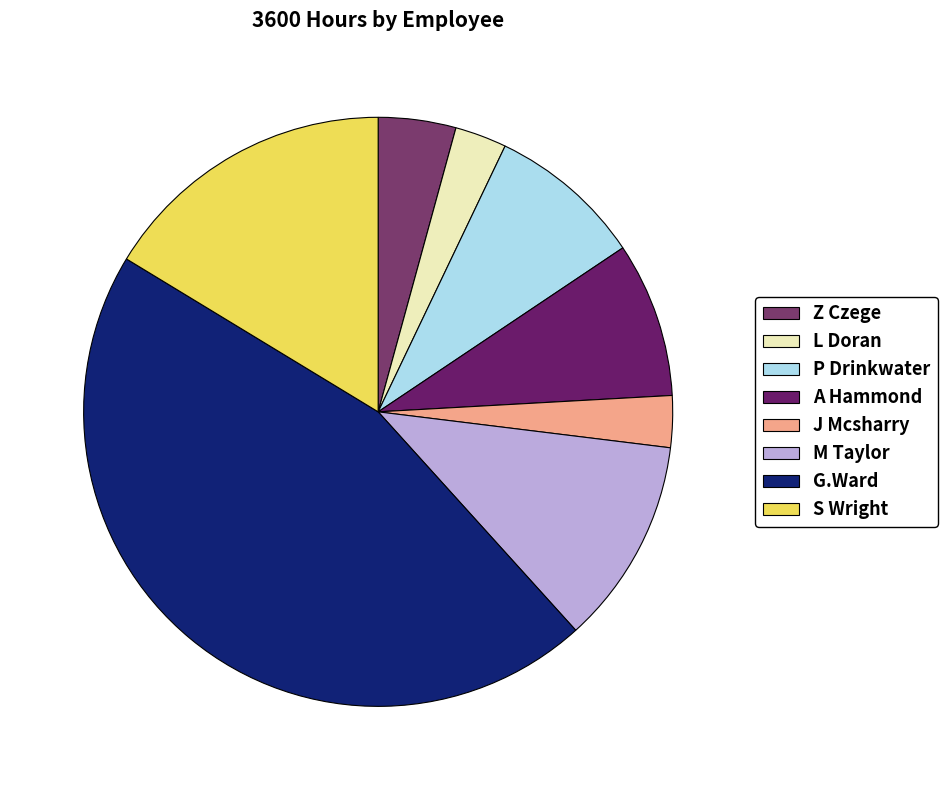

Count the number of slices in the pie.

8